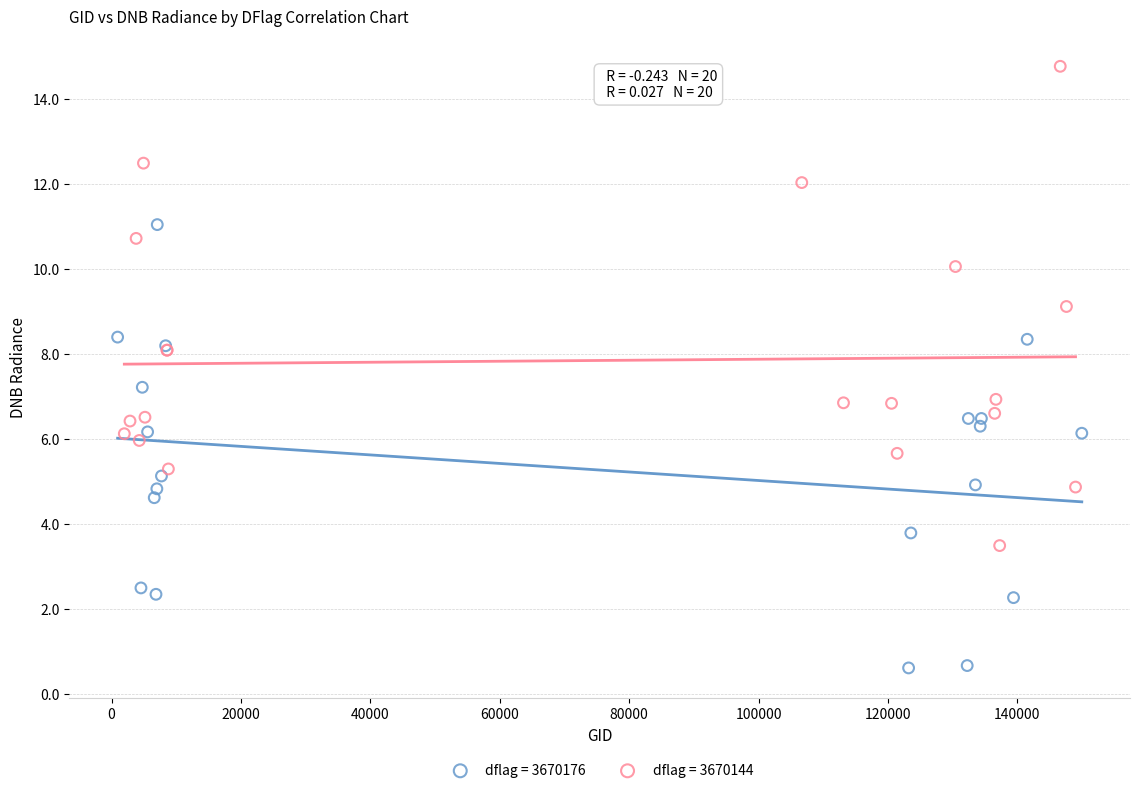

Which series reaches the minimum Y coordinate?

dflag = 3670176